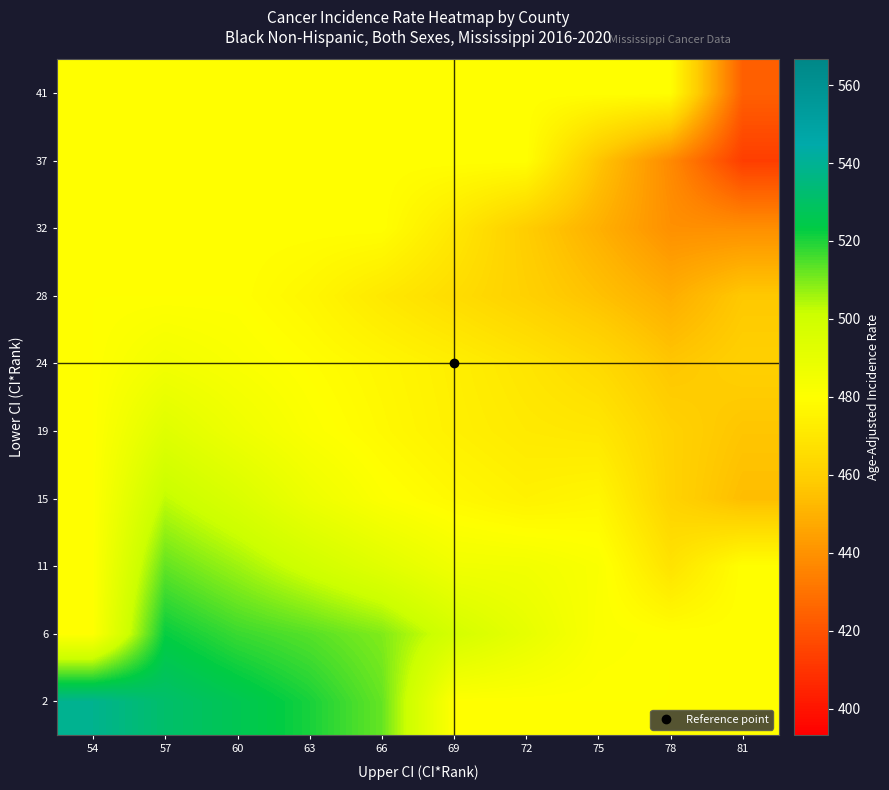

Which label corresponds to the smallest value in the chart?

81